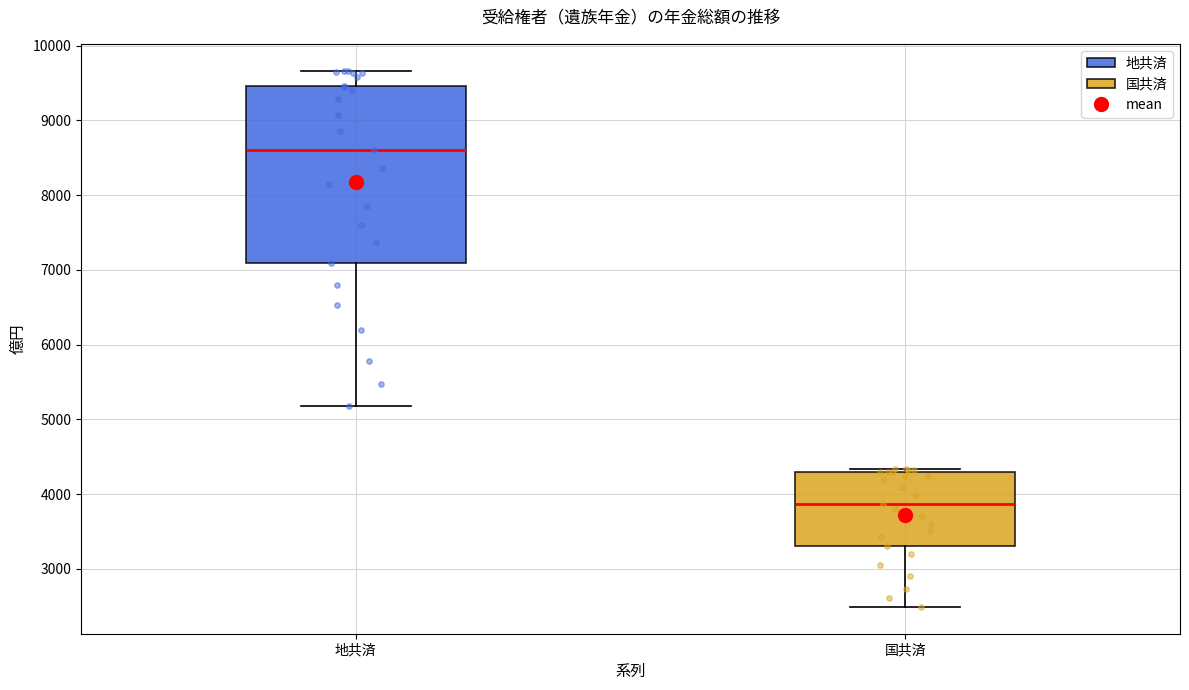

Reading left to right, read every box against the y-axis: the position of its median line, the range the box covers, and the ends of its whiskers. The values are not printed on the chart, so give them approximately, as read against the axis.

地共済: median 8600, box 7100 to 9500, whiskers 5200 to 9700
国共済: median 3900, box 3300 to 4300, whiskers 2500 to 4300 (just above the box's upper edge)